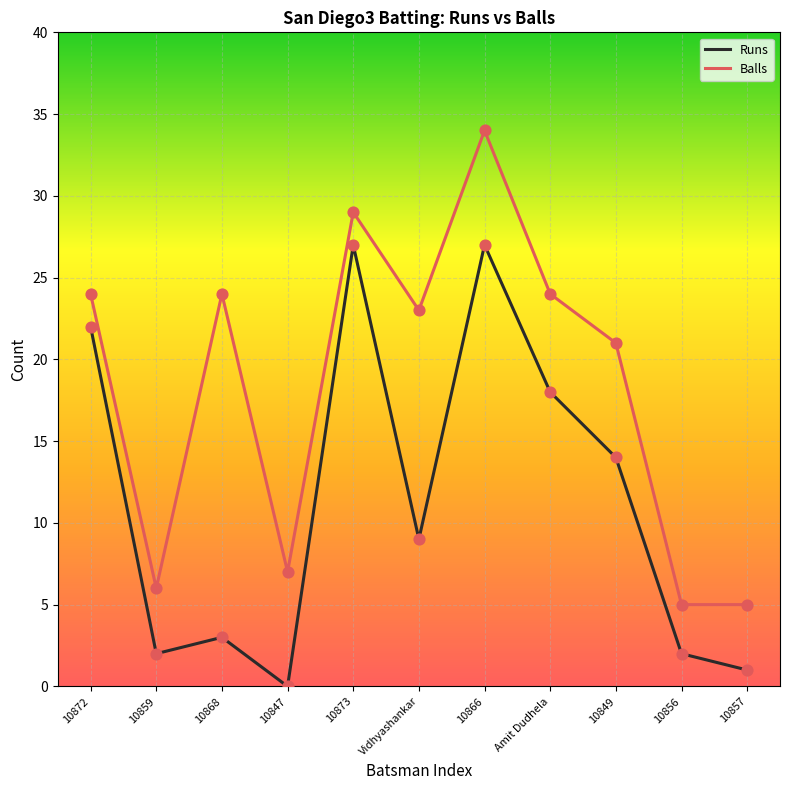

At how many categories does at least one series exceed 8?

7